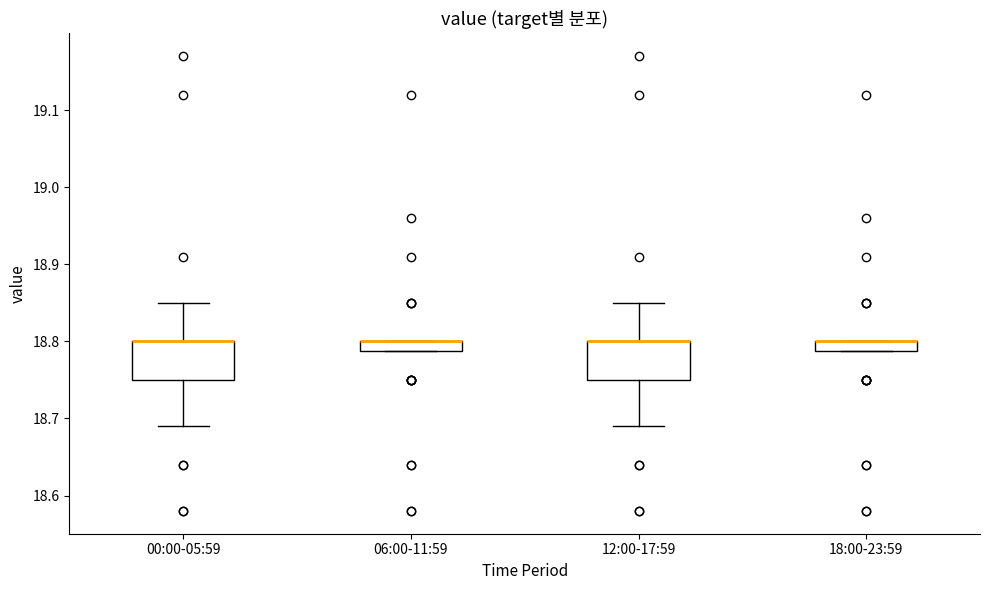

Where is the upper edge of the box for 06:00-11:59 on the y-axis? The values are not printed on the chart, so give them approximately, as read against the axis.

18.80